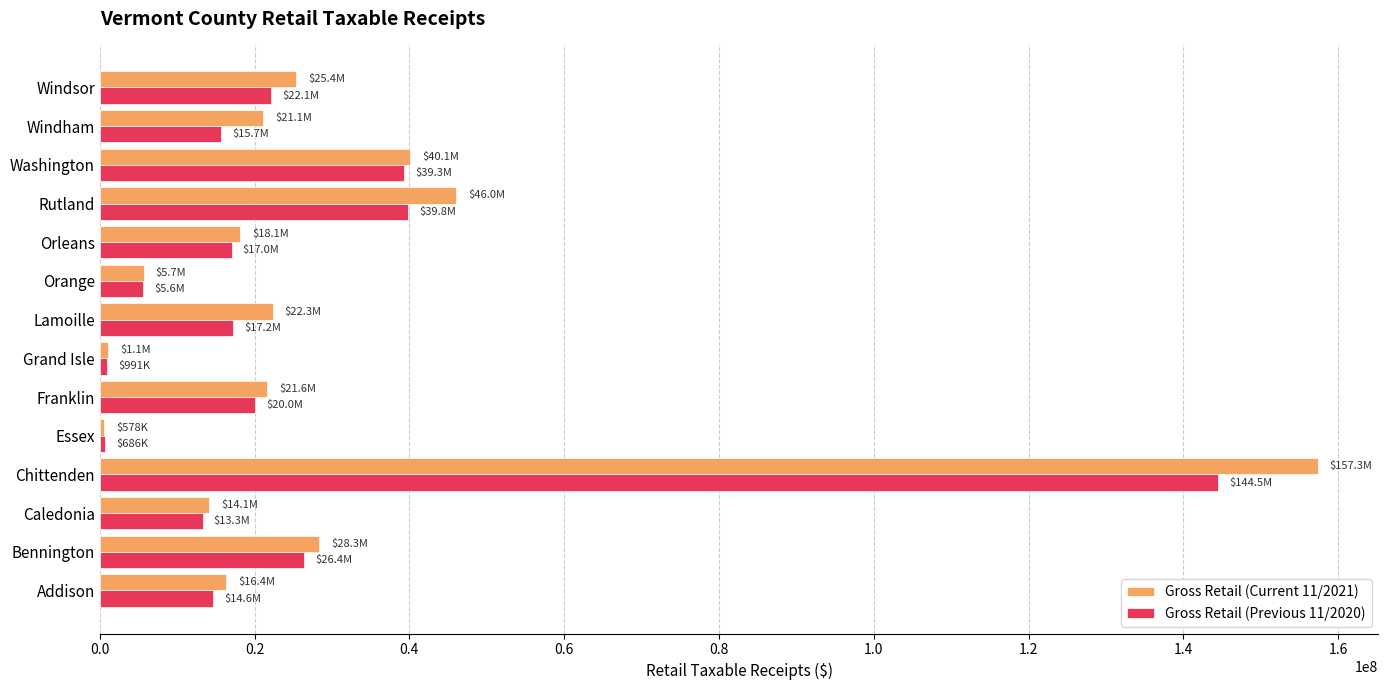

What is the sum of the Gross Retail (Current 11/2021) values at Orange and Rutland?

51646750.8